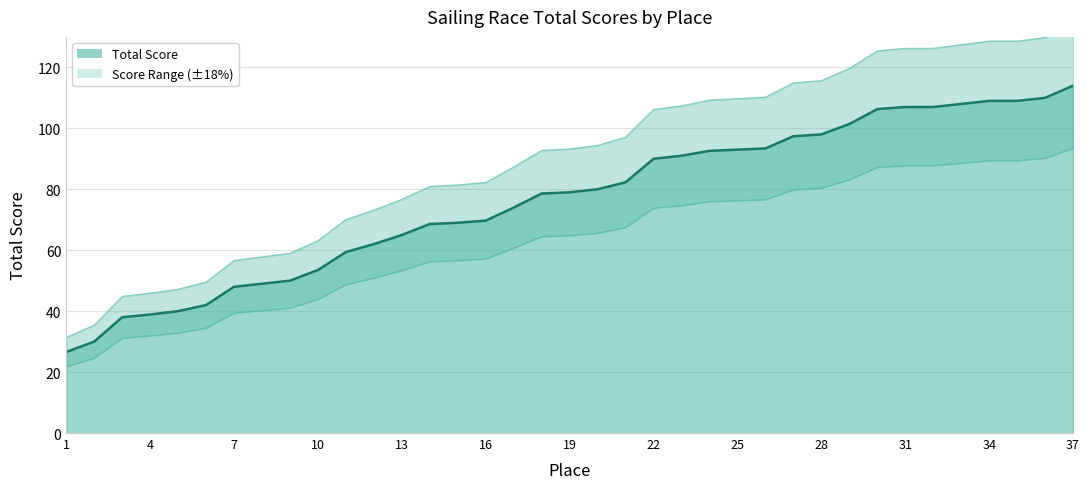

True or false: the data shows 46.9 at 2.

False